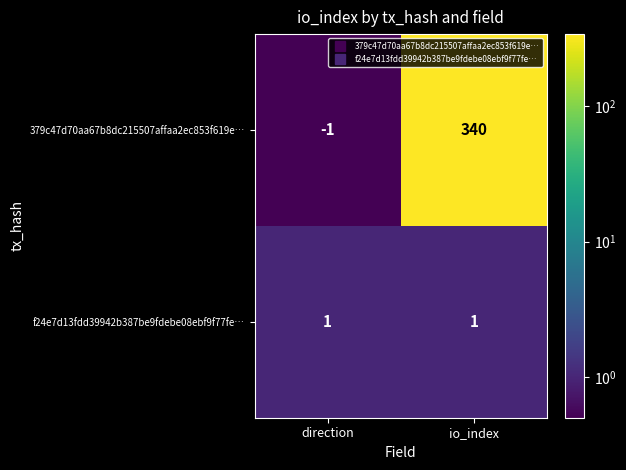

Which series changed the most between direction and io_index?

379c47d70aa67b8dc215507affaa2ec853f619e…